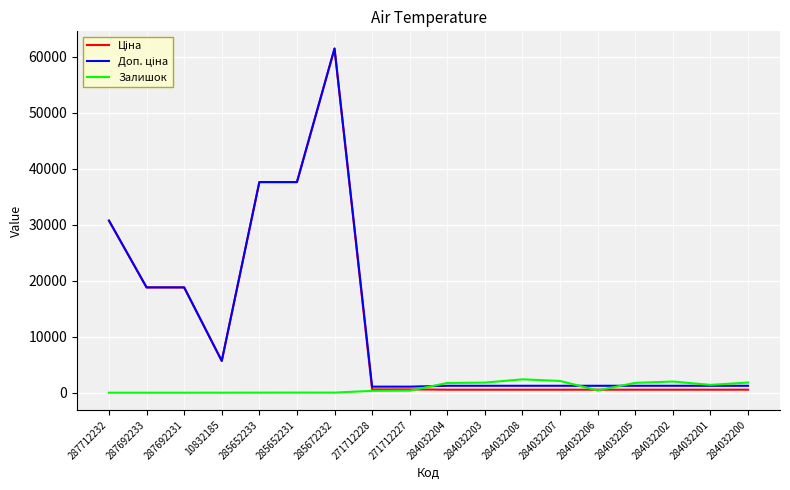

At how many categories does at least one series exceed 56090?

1